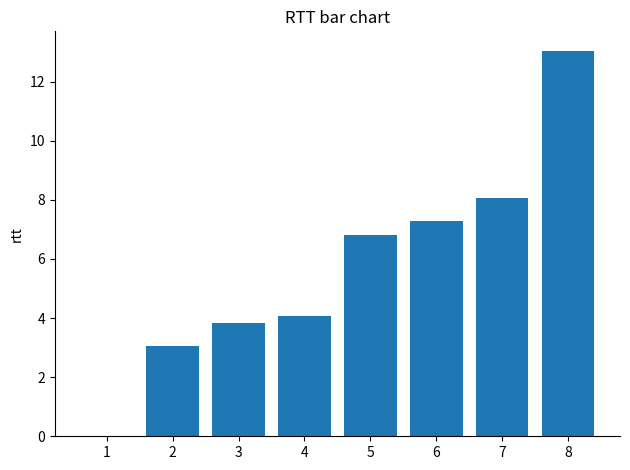

What is the greatest value displayed?

13.0